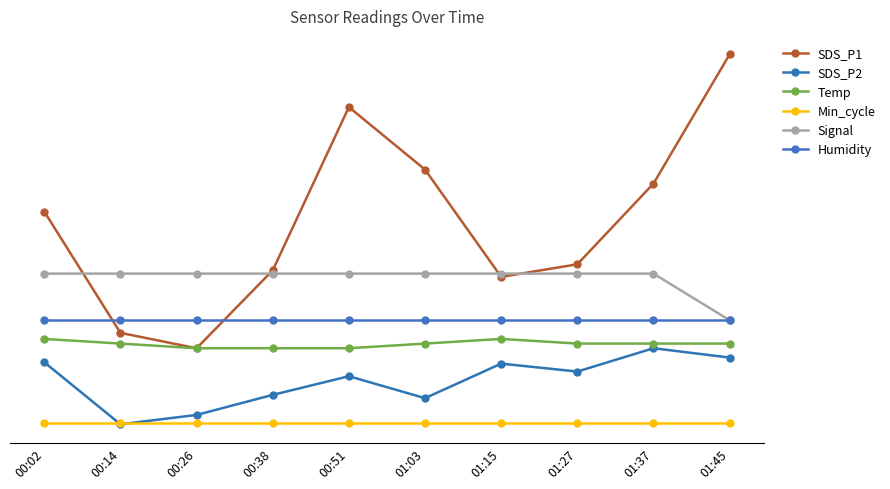

At which label does Temp reach its peak?

00:02